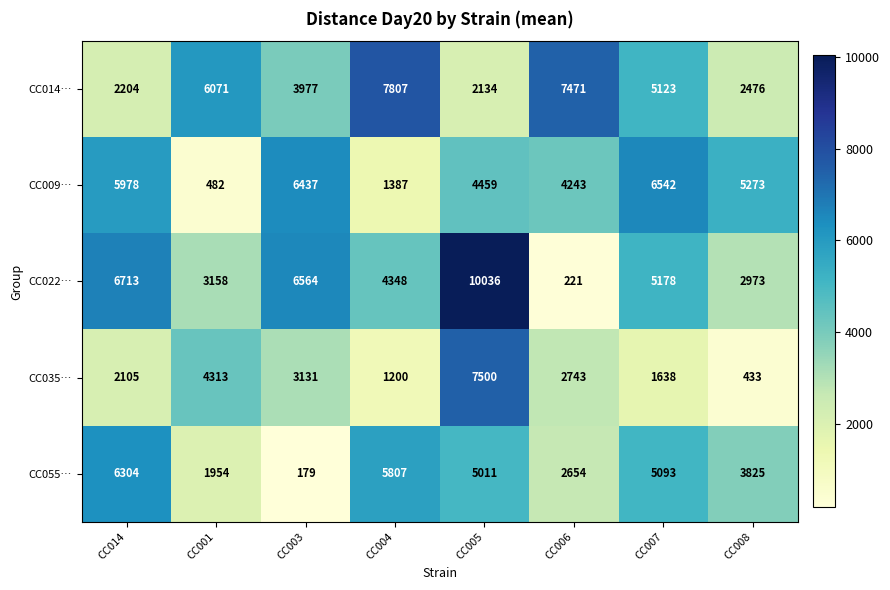

The CC009… series shows 250 at CC001. True or false?

False